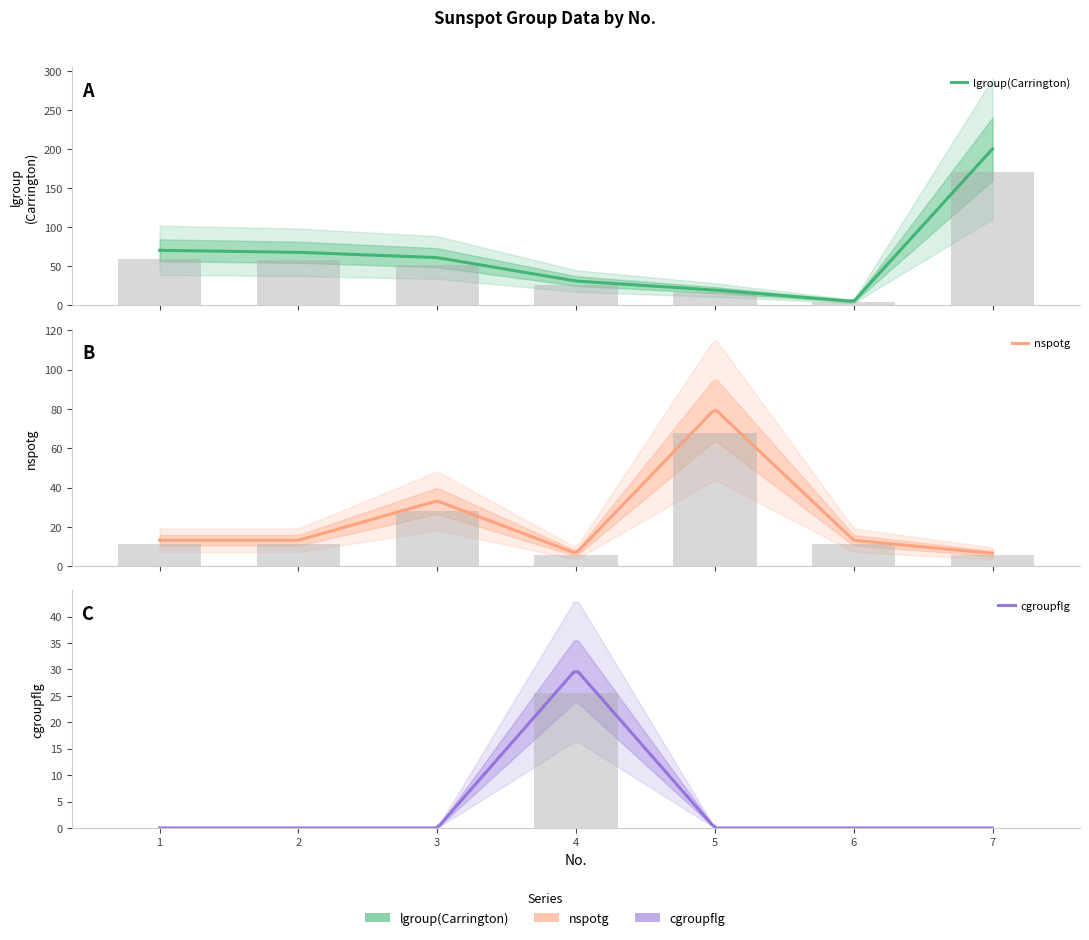

What is the difference between the maximum and minimum values in the nspotg series?

62.3